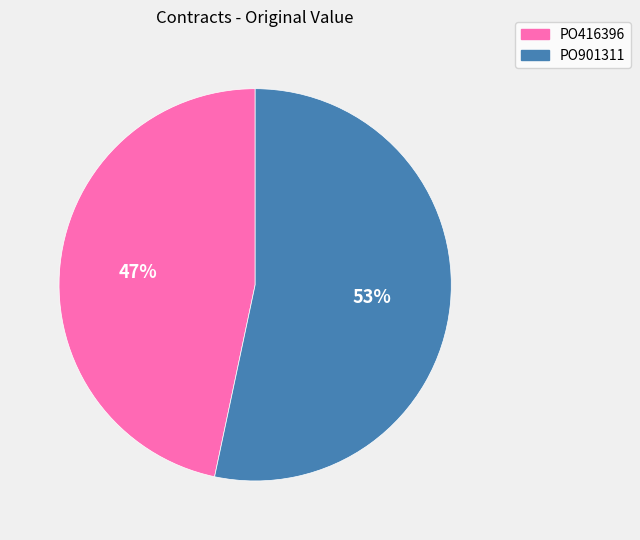

What is the largest slice in the pie chart?

PO901311